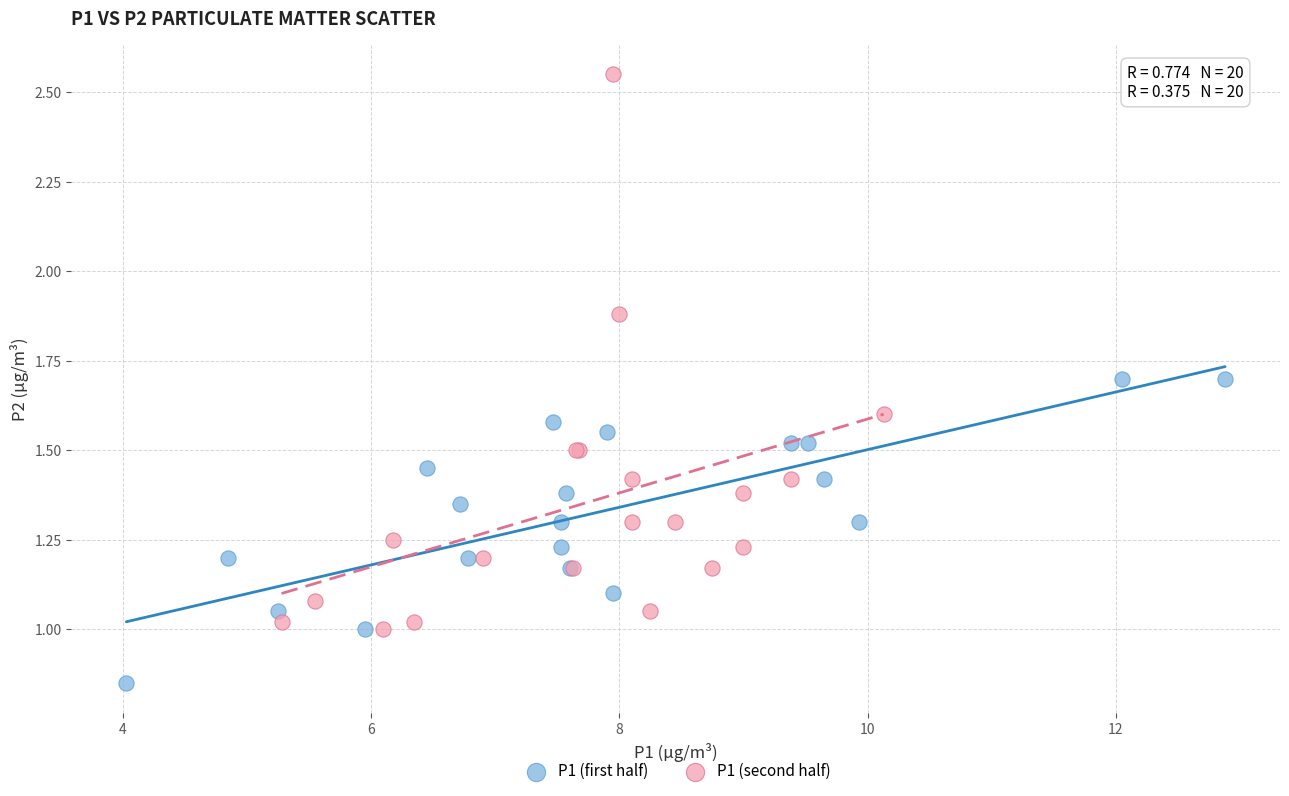

Which series contains the lowest Y value?

P1 (first half)